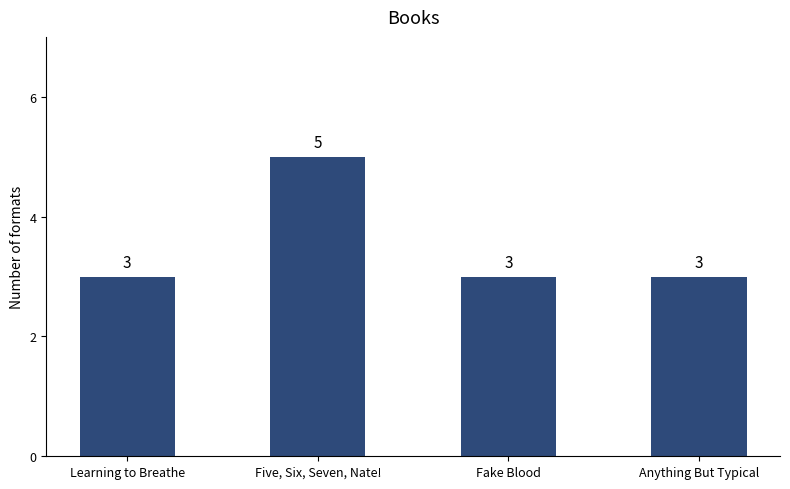

What is the change in value from Five, Six, Seven, Nate! to Anything But Typical?

-2